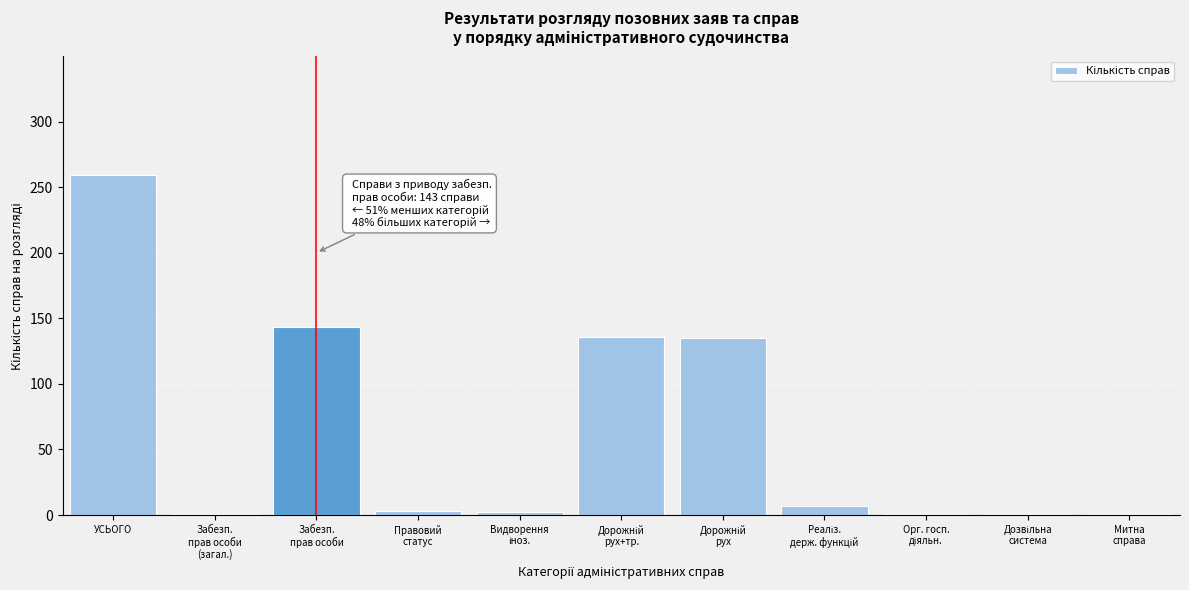

True or false: the data shows 259 at УСЬОГО.

True